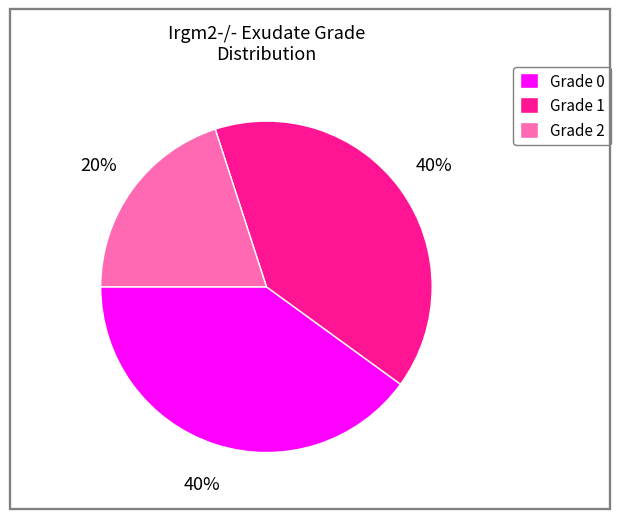

Does any single category account for the majority?

No